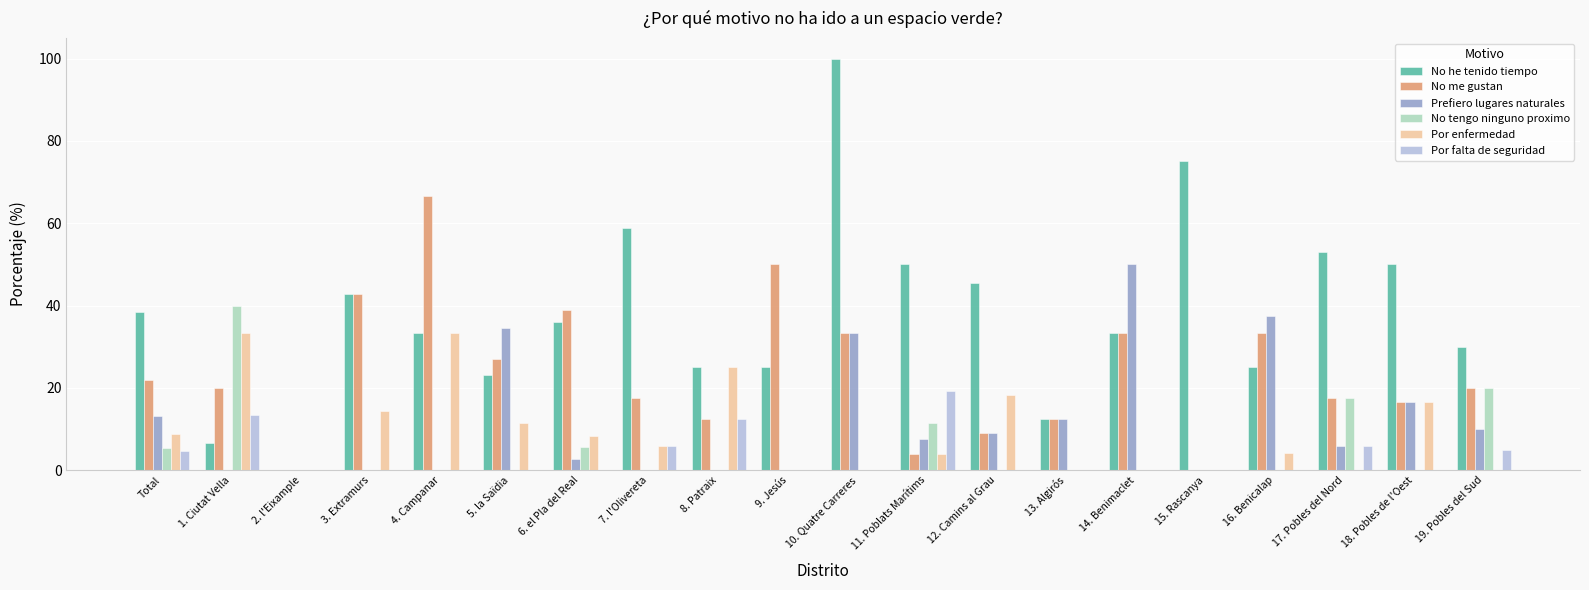

What is the total value across all series at 9. Jesús?

75.0